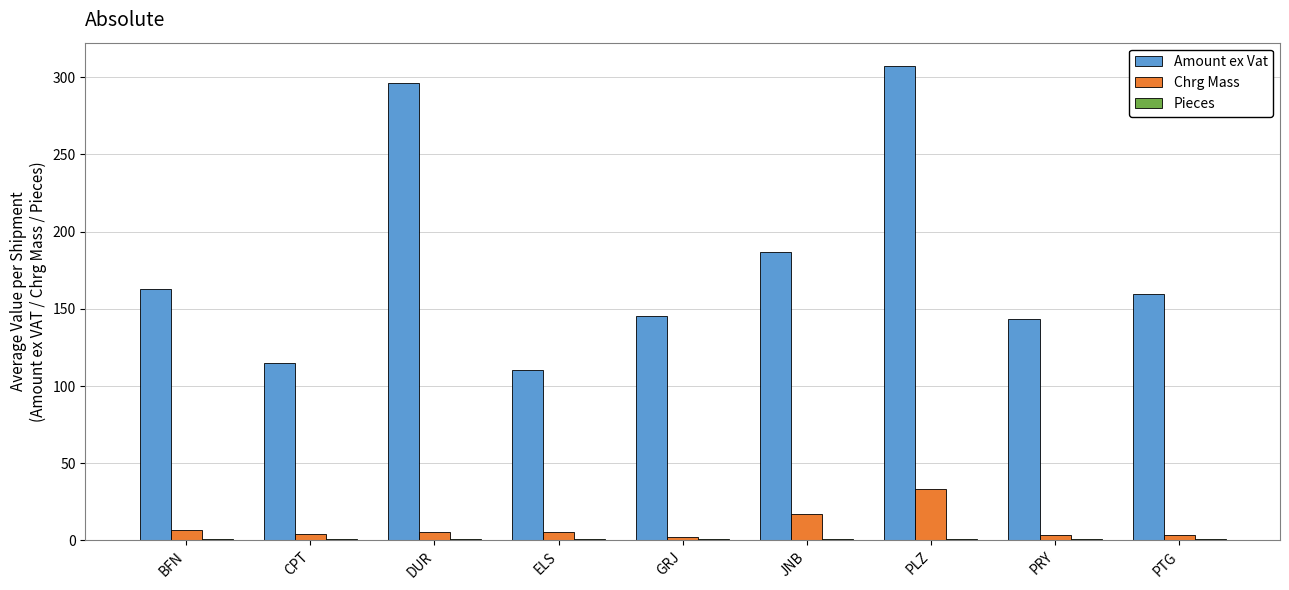

At how many categories does at least one series exceed 274?

2